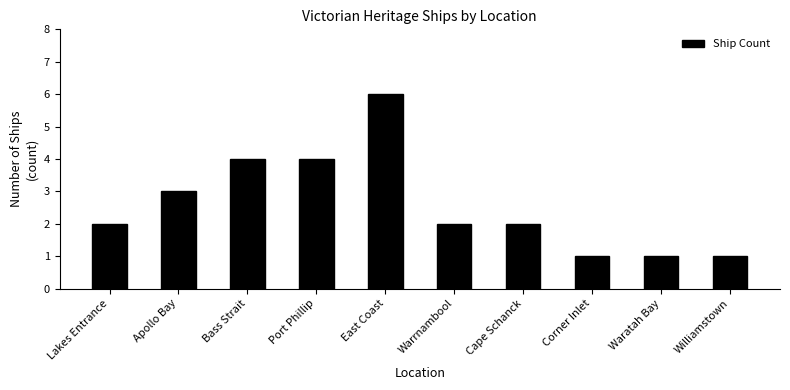

The chart shows a value of 4 at Bass Strait. True or false?

True